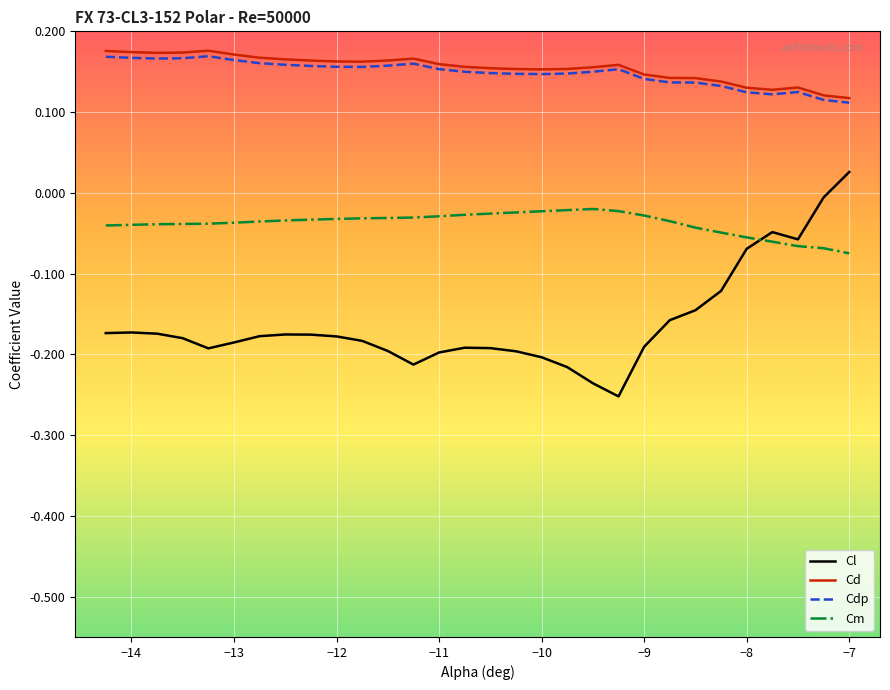

Which series has the largest range (max minus min)?

Cl